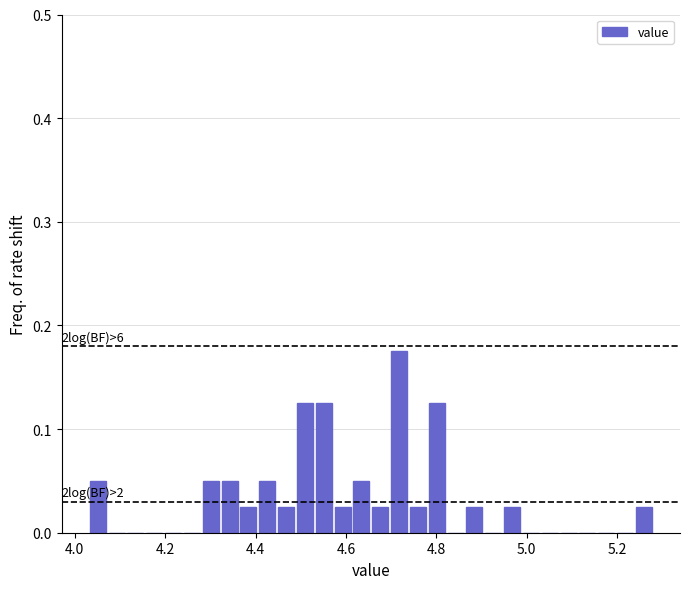

Around what value on the x-axis is the tallest bar? Give the approximate position of its centre, as read against the axis.

4.72